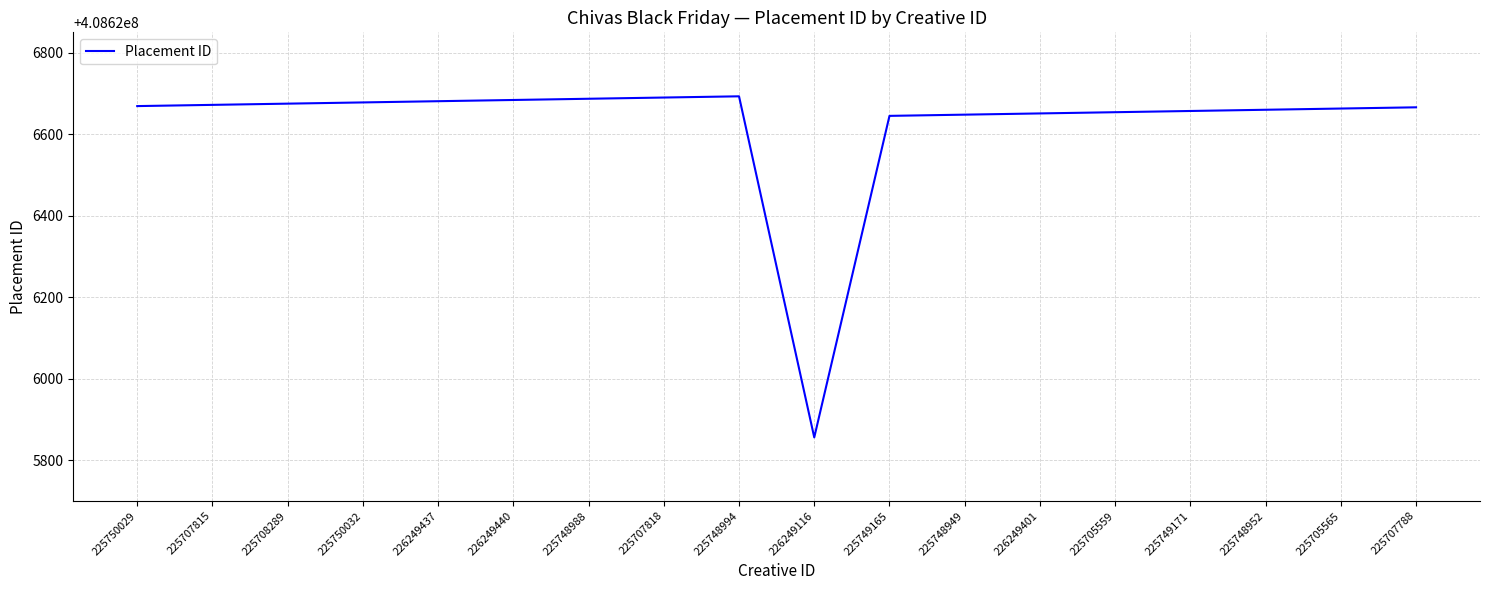

What is the maximum value shown in the chart?

408626693